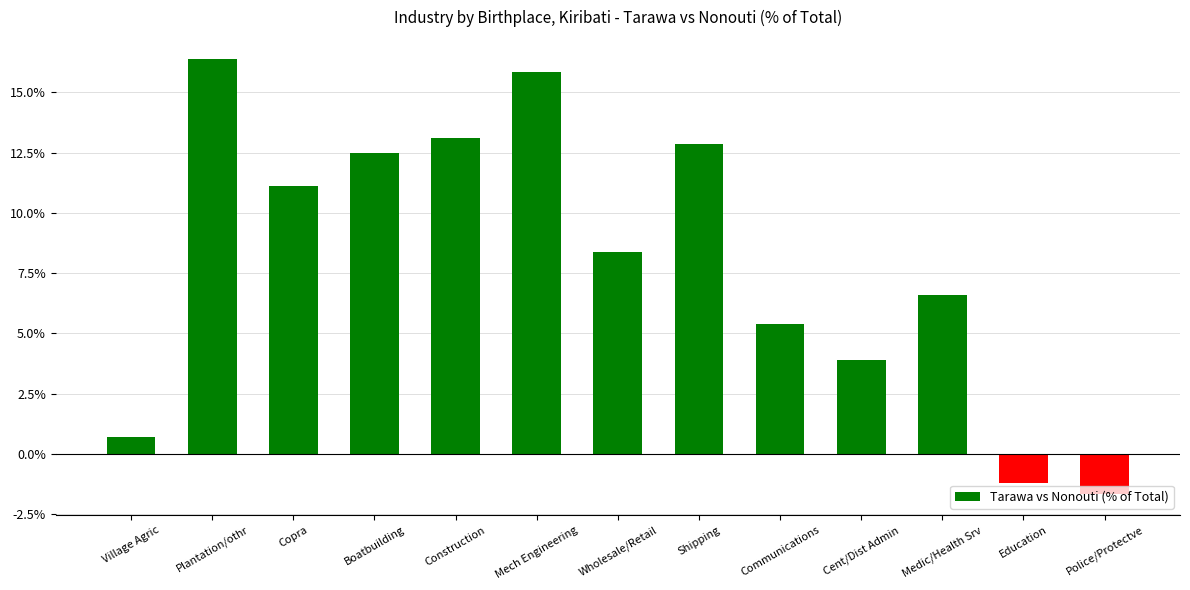

What is the label of the 4th bar from the left?

Boatbuilding